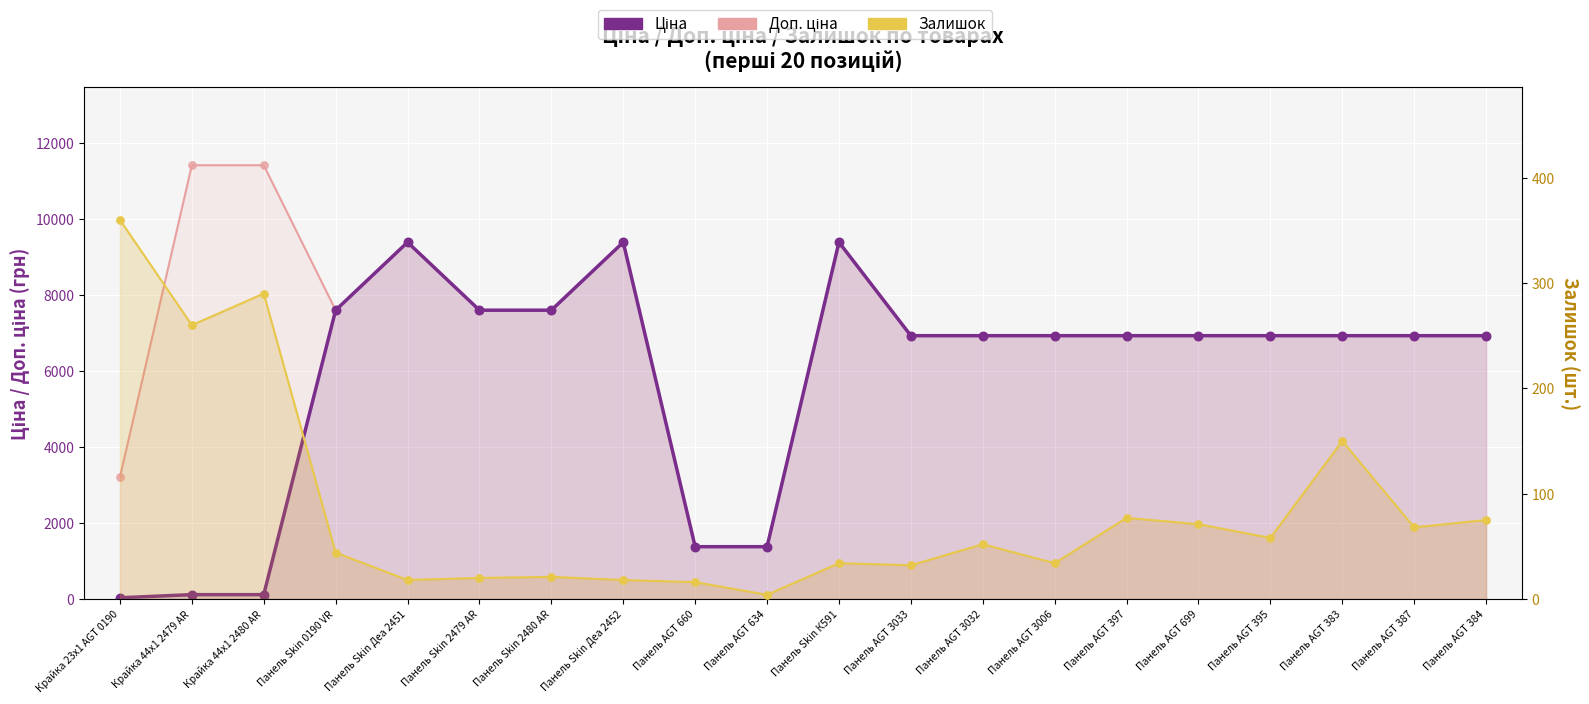

Which series has the largest total across all categories?

Доп. ціна